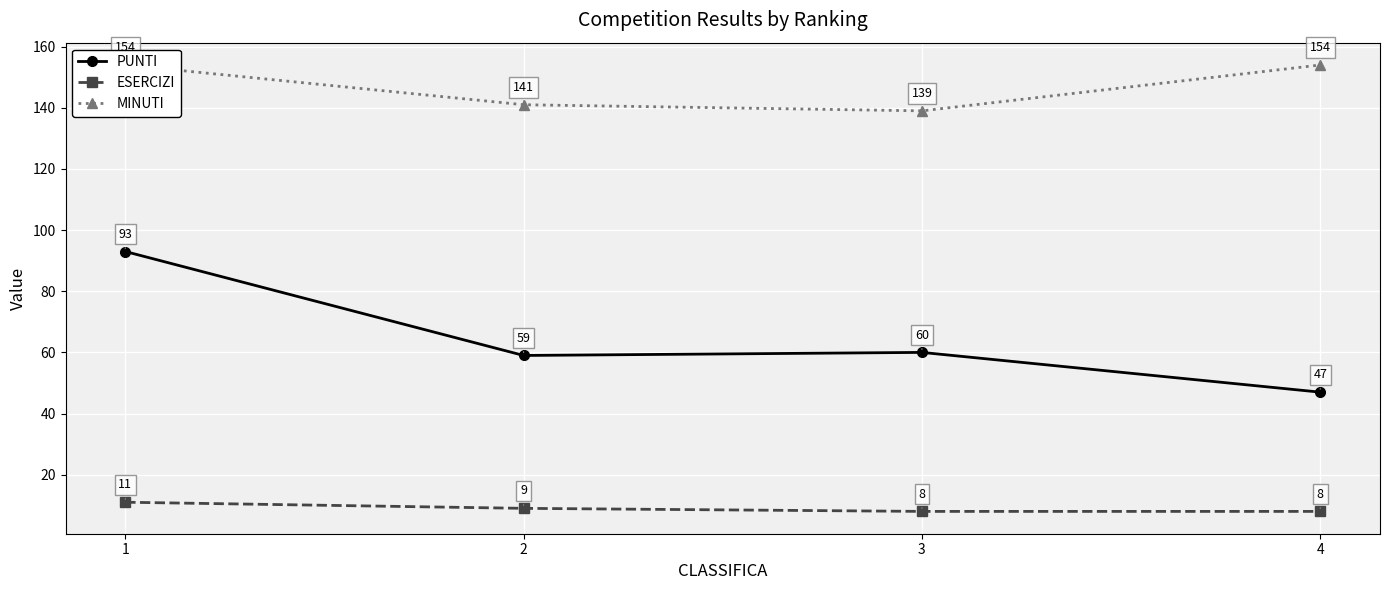

True or false: ESERCIZI has more than 2 points higher than both neighbors.

False